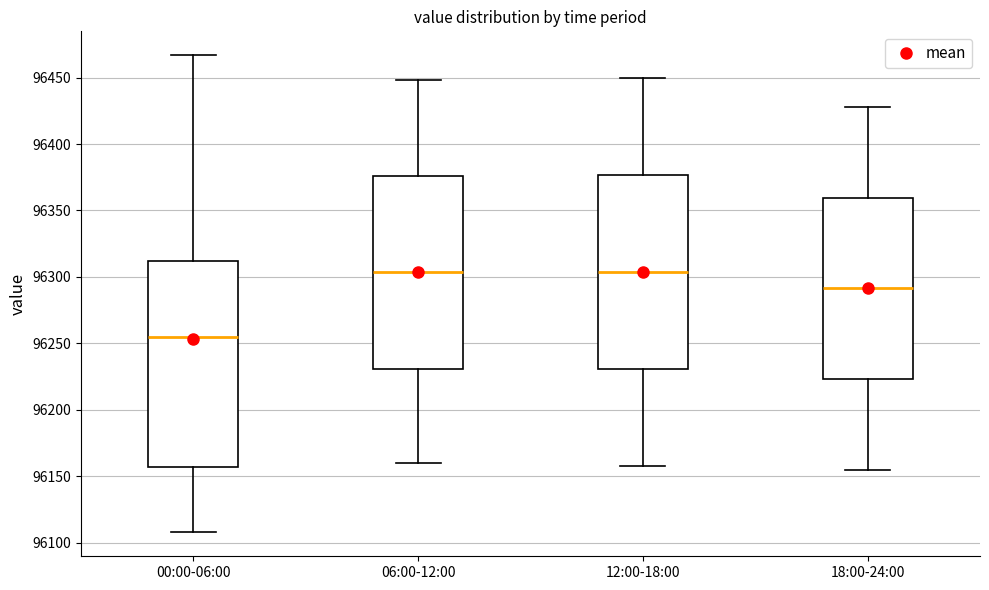

Comparing the boxes themselves (not the whiskers), which one is the tallest?

00:00-06:00